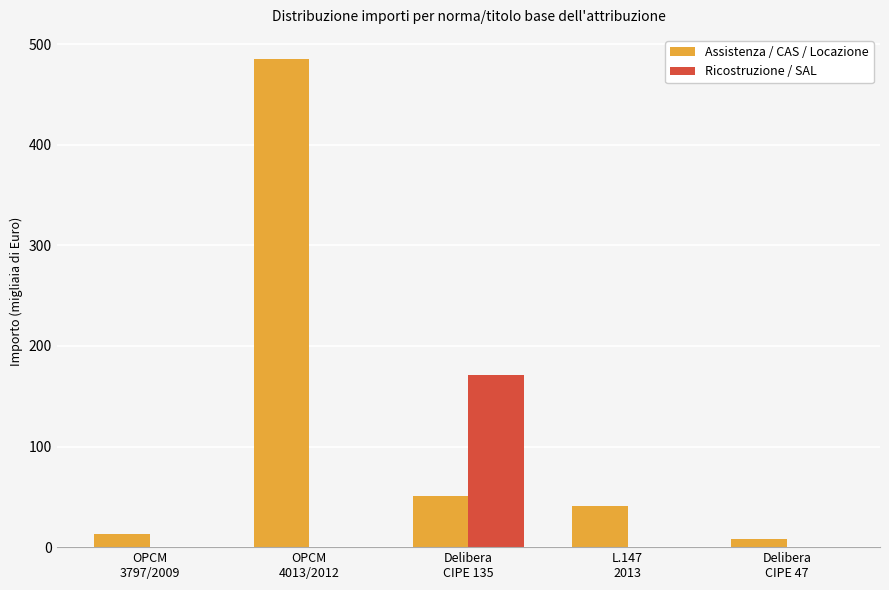

Is it true that Assistenza / CAS / Locazione equals 8.3 at Delibera
CIPE 47?

True